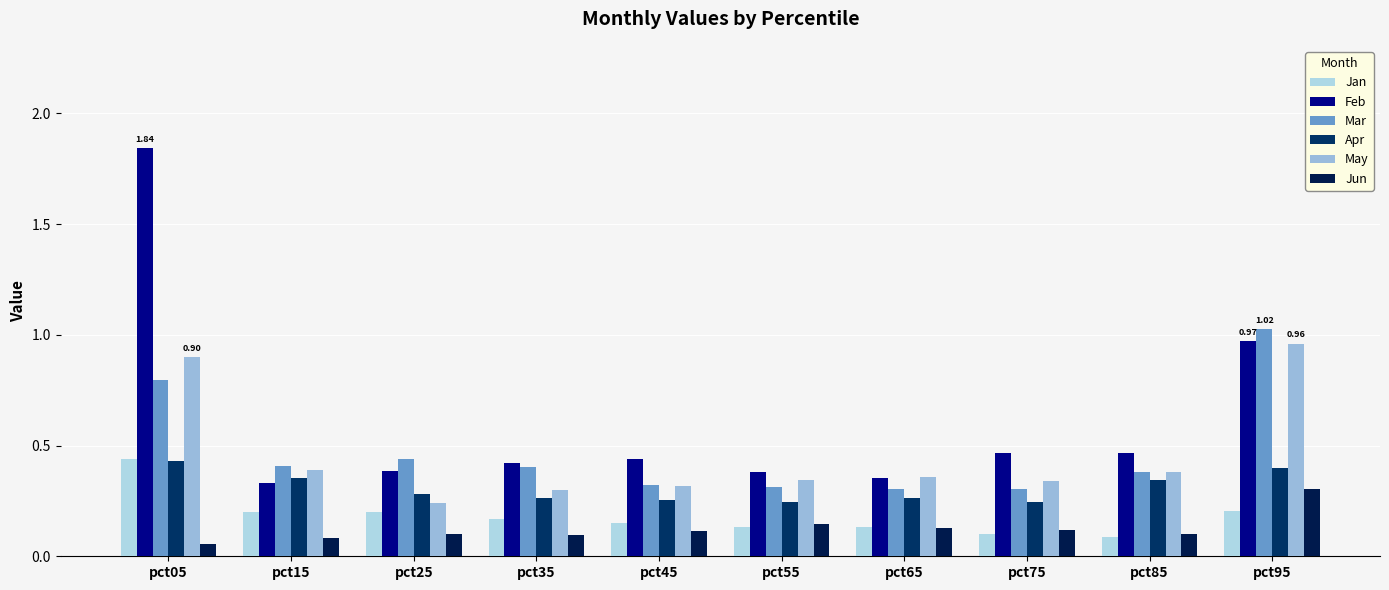

List the labels in order of Apr value, largest first.

pct05, pct95, pct15, pct85, pct25, pct35, pct65, pct45, pct75, pct55